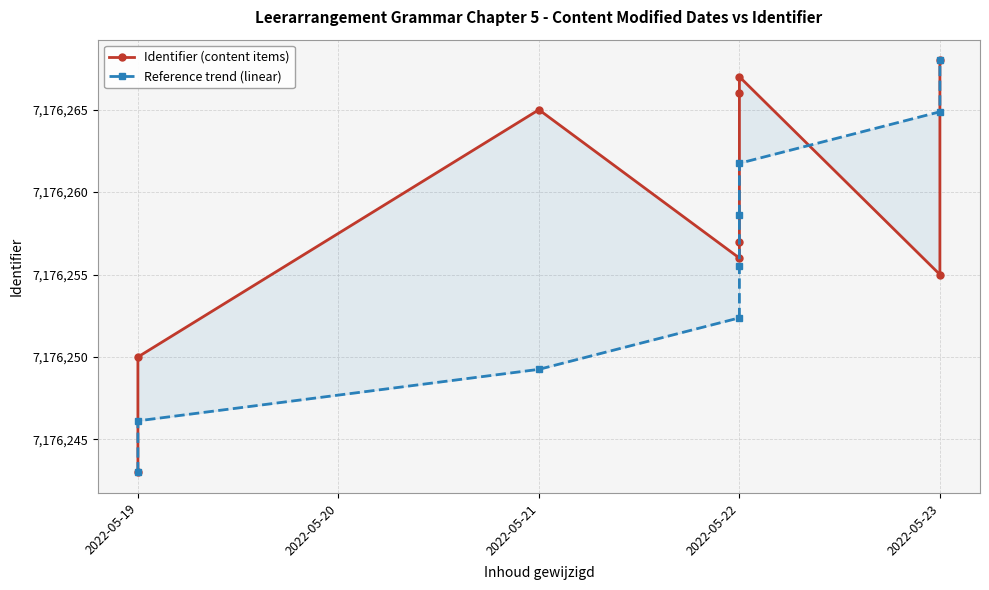

Is this an area chart (filled region under the line)?

No